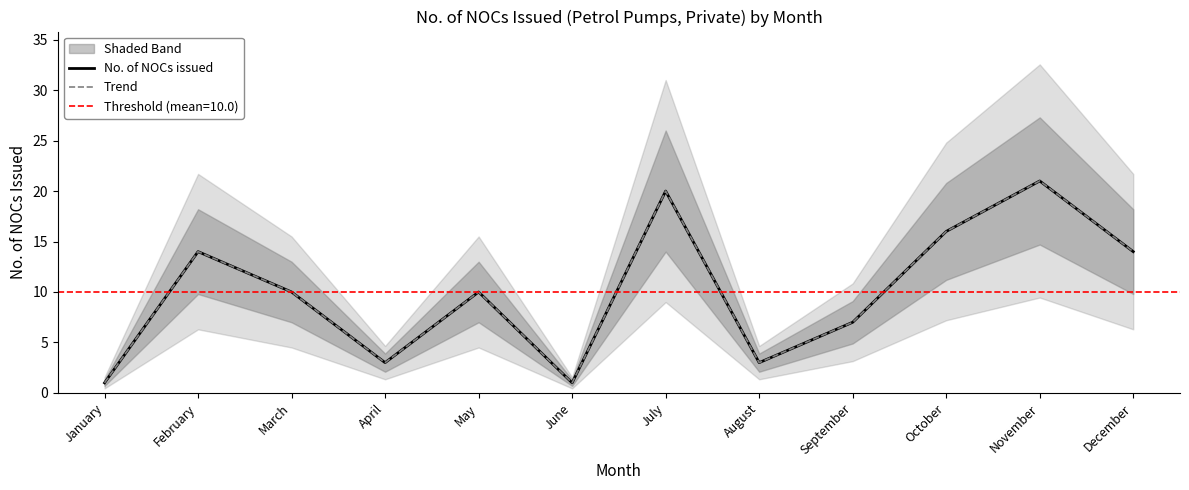

Which series has the largest range (max minus min)?

No. of NOCs issued